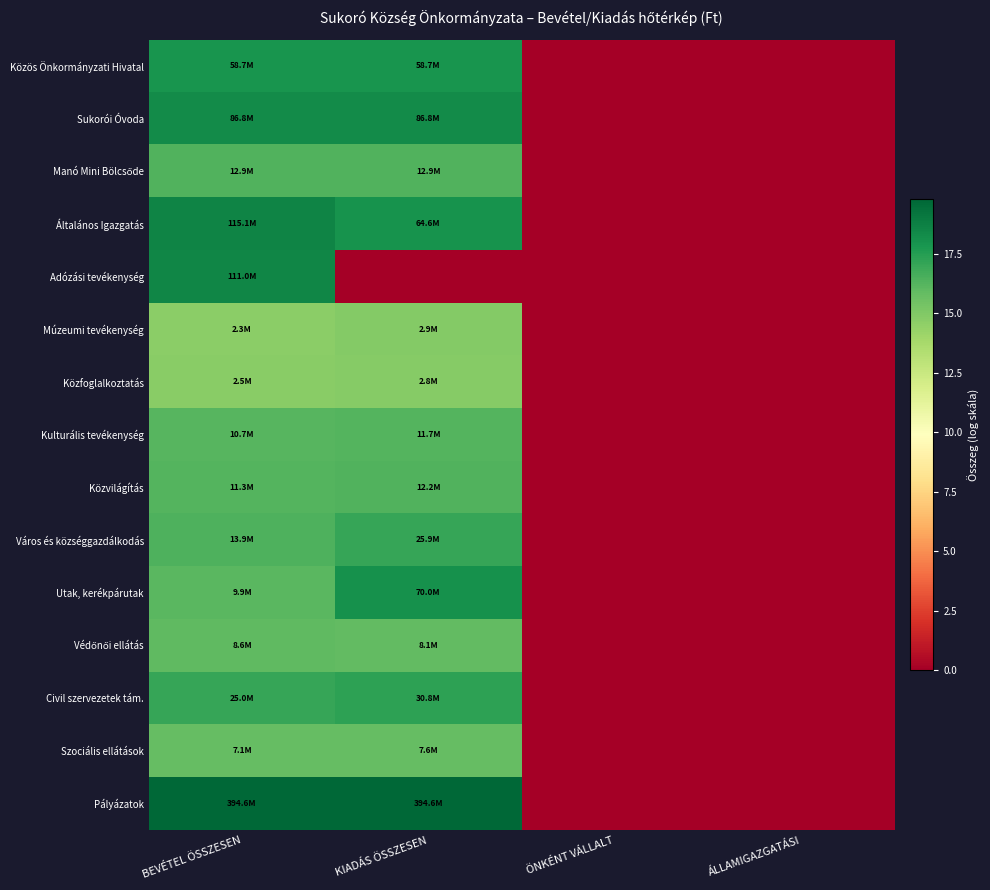

Which has a higher value, BEVÉTEL ÖSSZESEN or ÁLLAMIGAZGATÁSI?

BEVÉTEL ÖSSZESEN